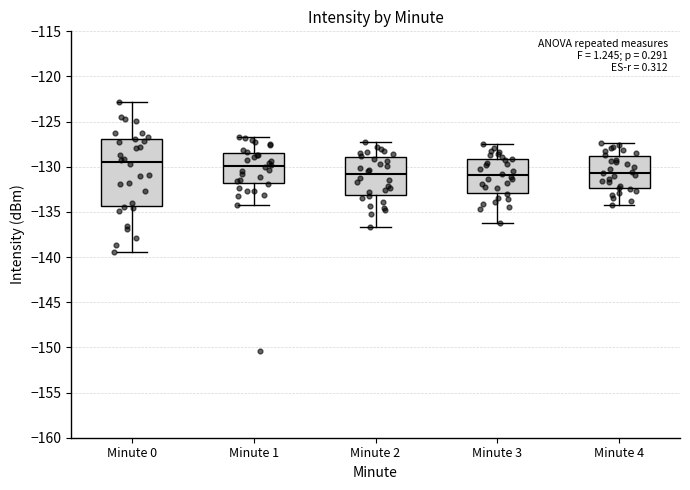

Reading left to right, read every box against the y-axis: the position of its median line, the range the box covers, and the ends of its whiskers. The values are not printed on the chart, so give them approximately, as read against the axis.

Minute 0: median -129.5, box -134.5 to -127.0, whiskers -139.5 to -123.0
Minute 1: median -130.0, box -132.0 to -128.5, whiskers -134.0 to -126.5
Minute 2: median -131.0, box -133.0 to -129.0, whiskers -136.5 to -127.5
Minute 3: median -131.0, box -133.0 to -129.0, whiskers -136.0 to -127.5
Minute 4: median -130.5, box -132.5 to -129.0, whiskers -134.0 to -127.5